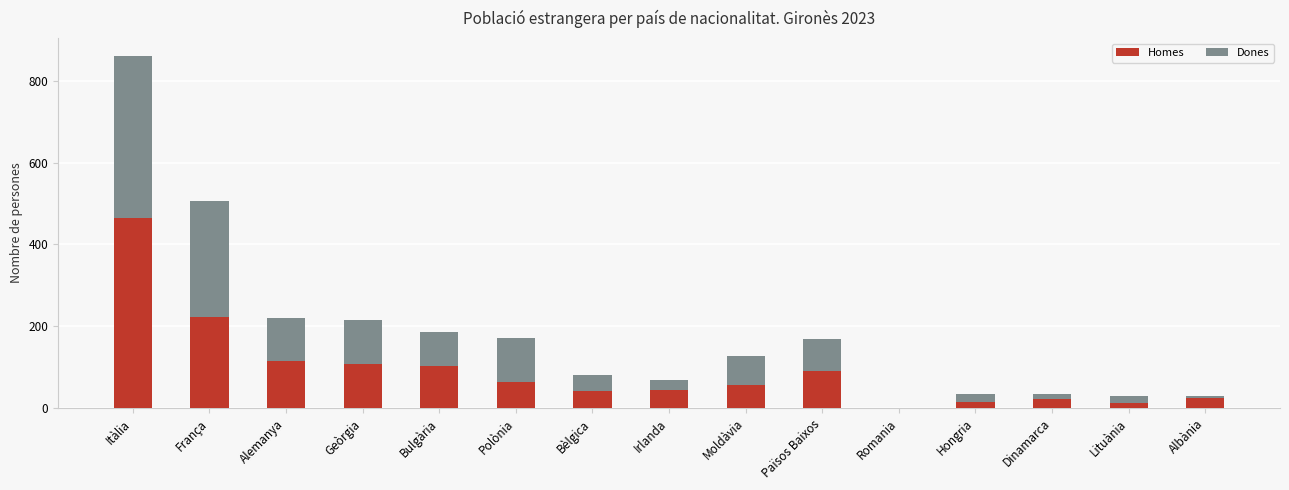

The Homes series shows 108 at Geòrgia. True or false?

True